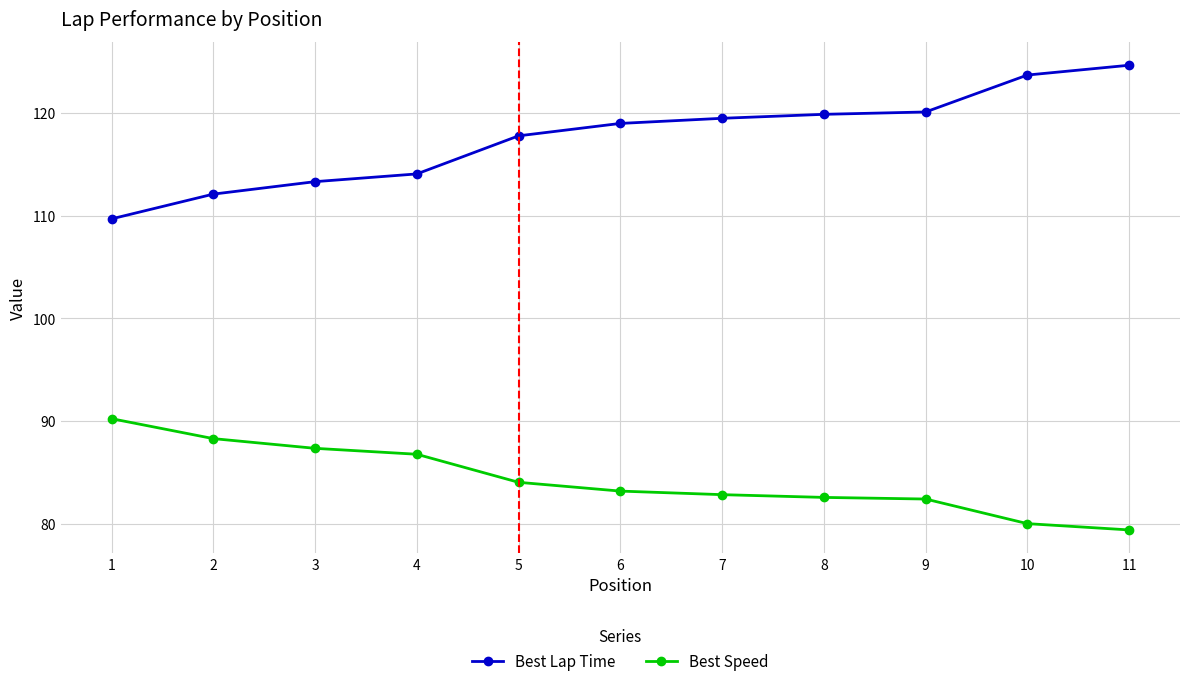

How many series are shown in this chart?

2